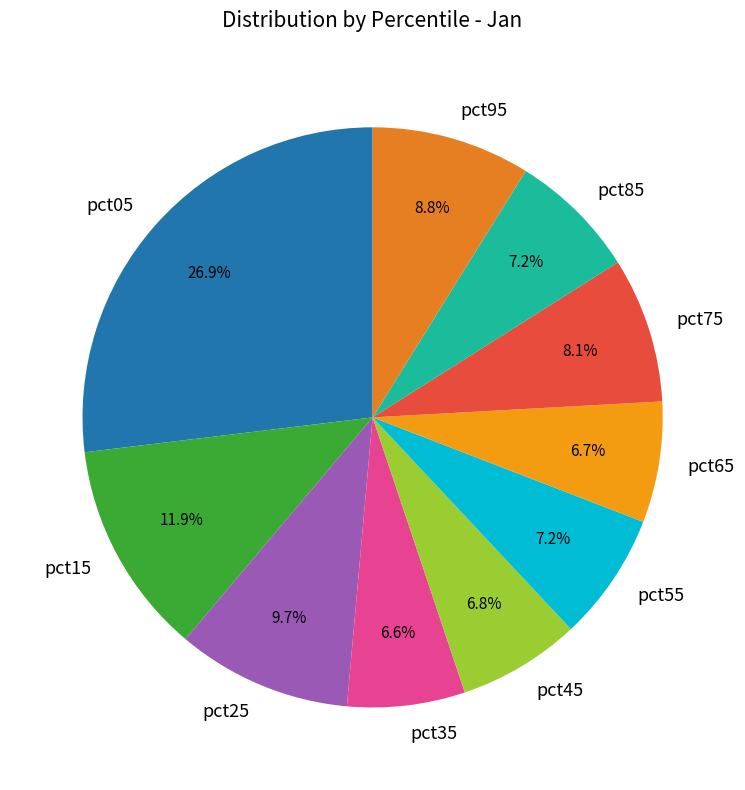

To the nearest percent, what is the average slice percentage?

10%